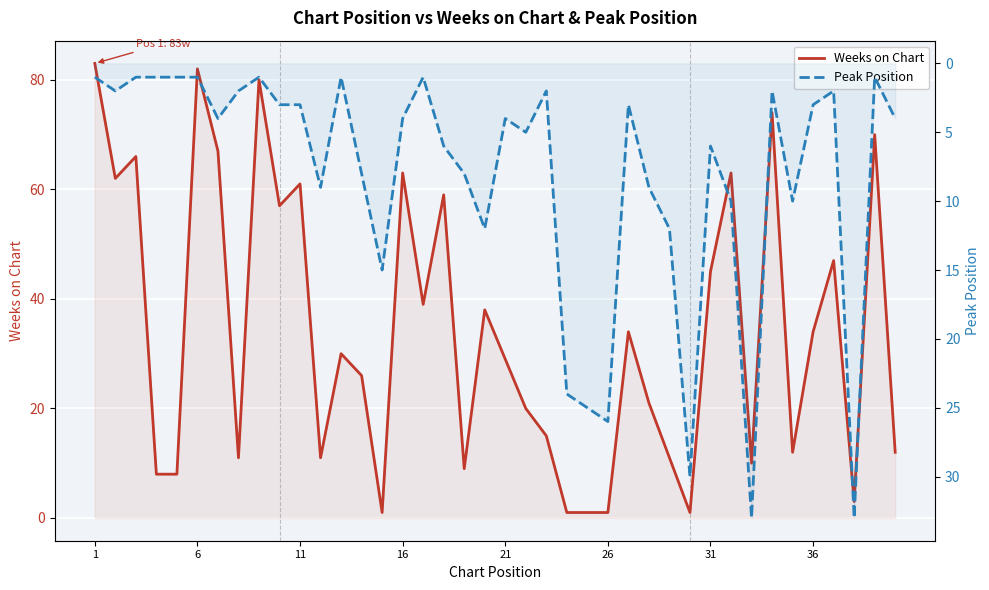

Between 16 and 26, which series saw the biggest shift?

Weeks on Chart